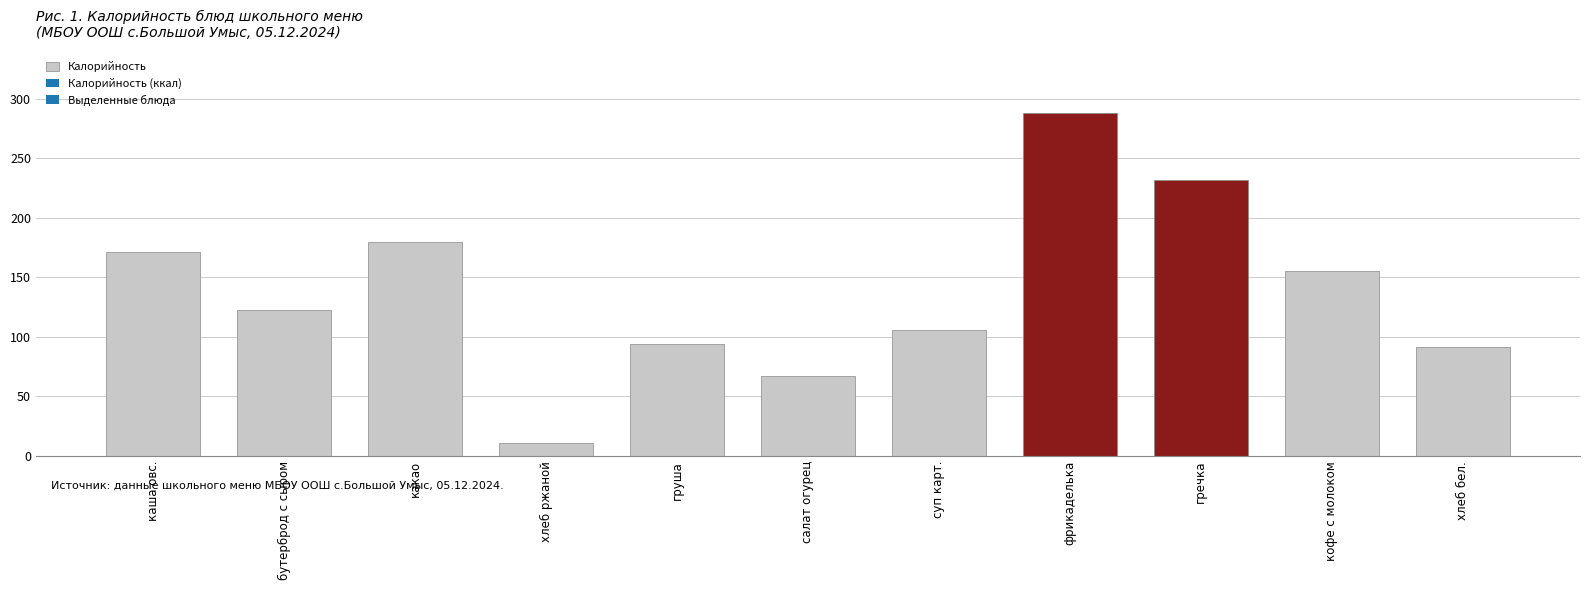

Approximately how many times larger is the value at гречка compared to хлеб бел.?

2.5